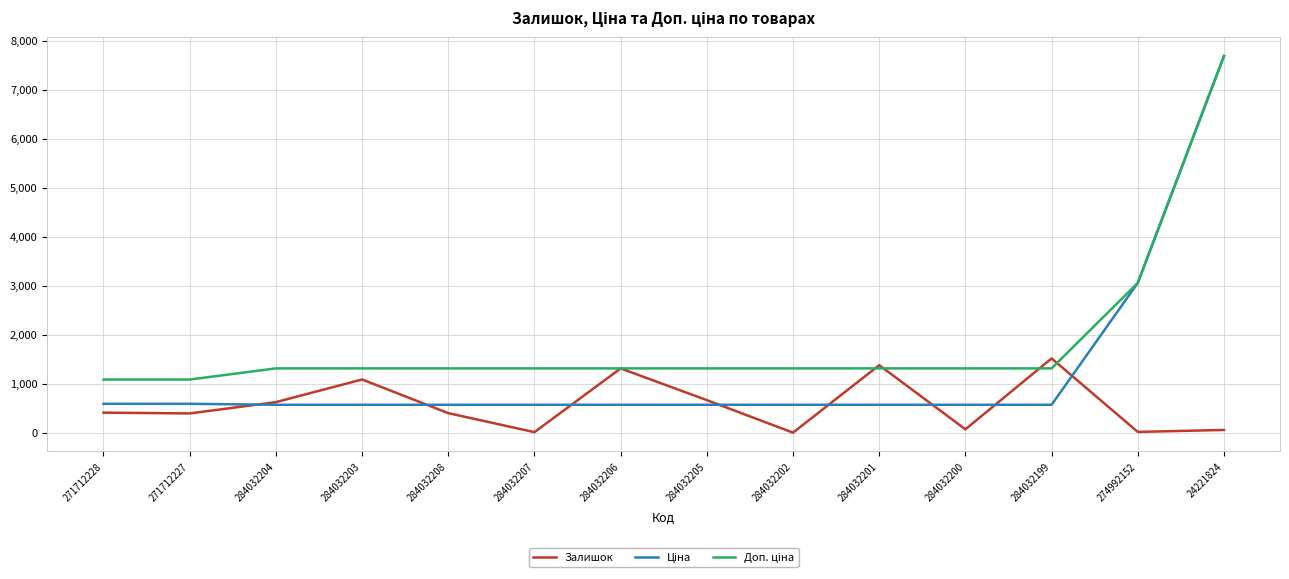

What is the difference between the Залишок values at 284032201 and 284032208?

978.0